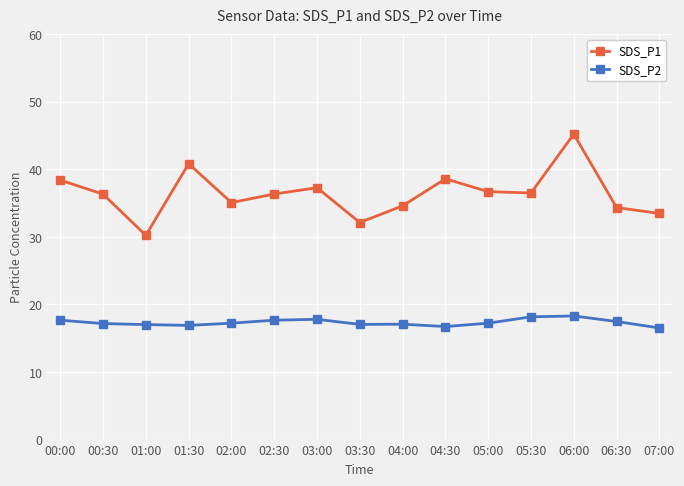

Is it true that SDS_P1 equals 38.6 at 04:30?

True